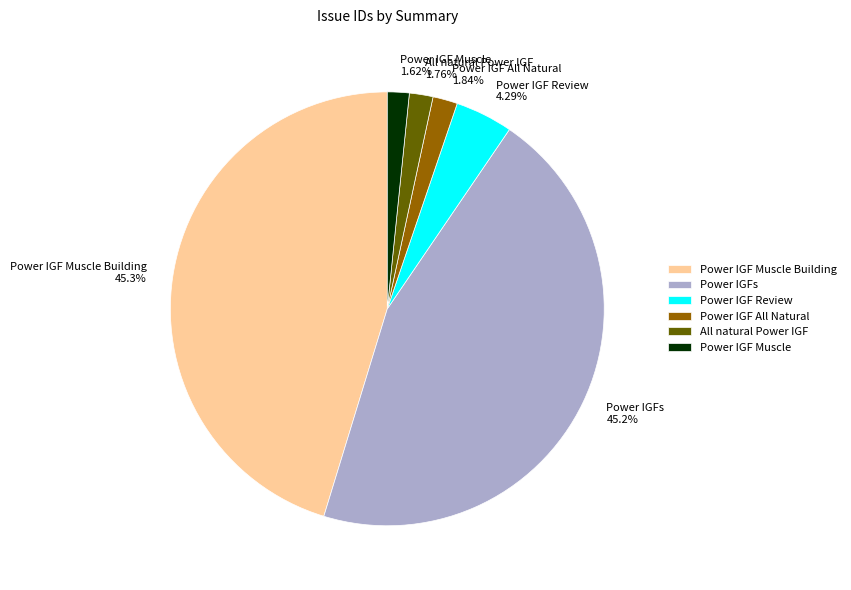

Is there a majority slice in this chart?

No